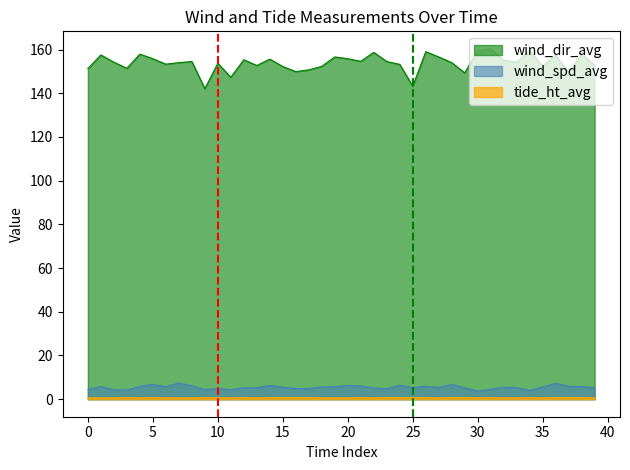

Which series has the largest range (max minus min)?

wind_dir_avg